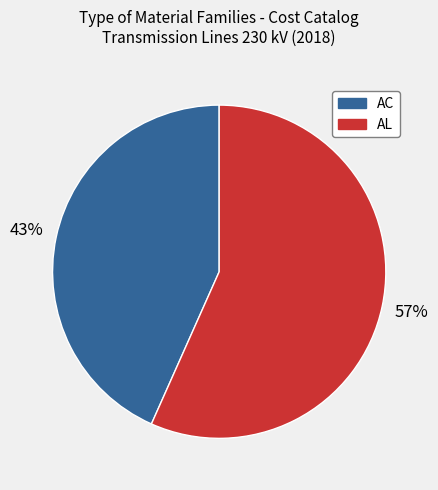

Does AC account for over 50% of the chart?

No